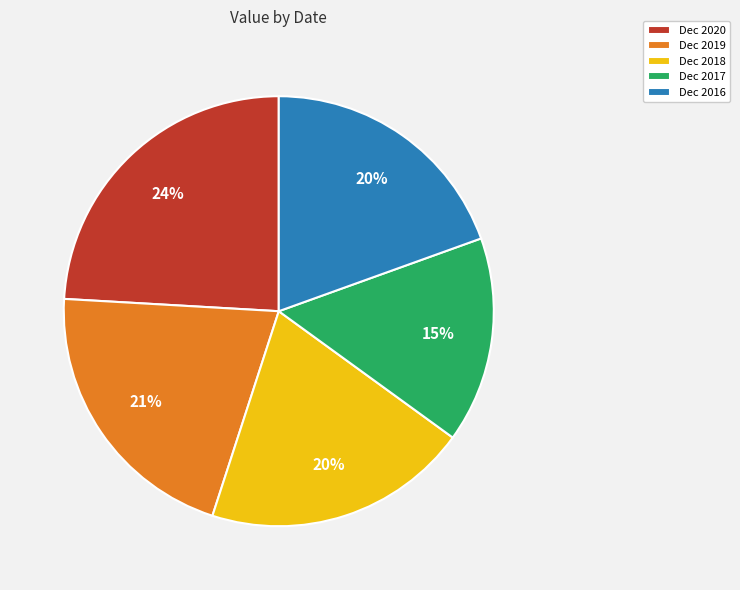

What percentage is the Dec 2018 slice, to the nearest percent?

20%